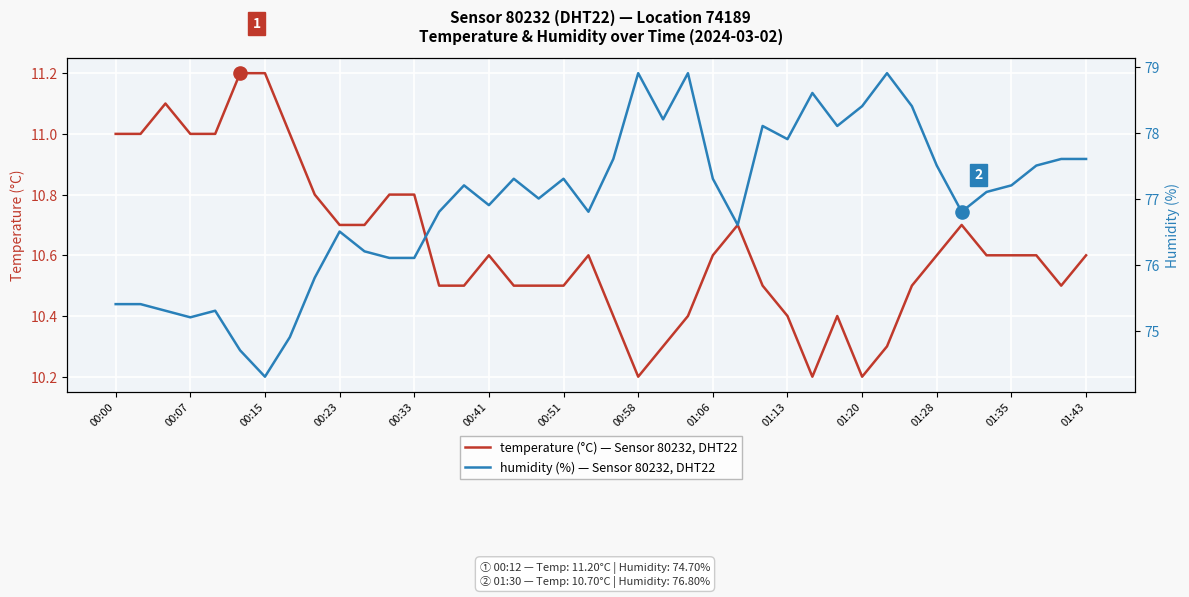

What is the total value across all series at 37?

88.1